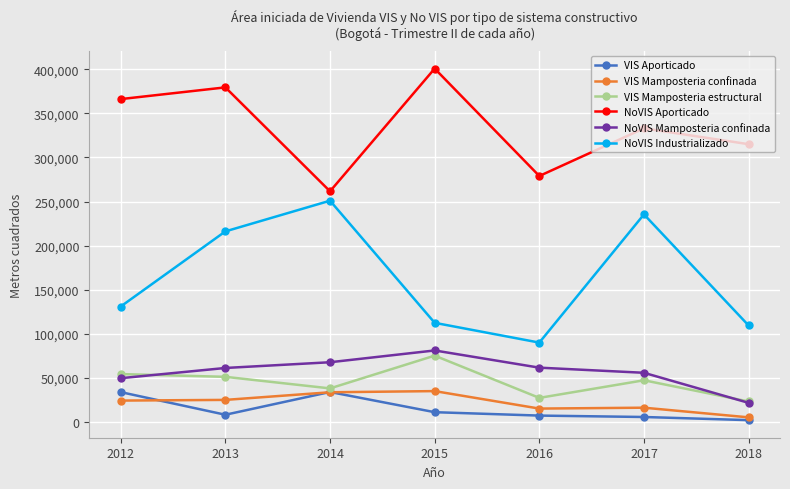

True or false: NoVIS Aporticado has a value of 379500 at 2013.

True